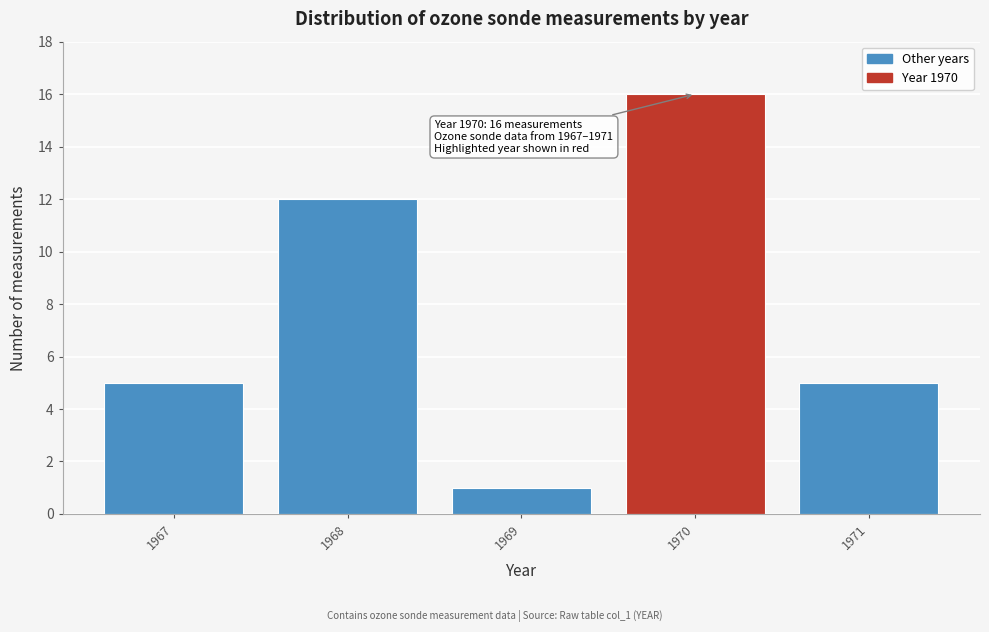

Reading left to right, list all the values displayed in this chart.

5	12	1	16	5